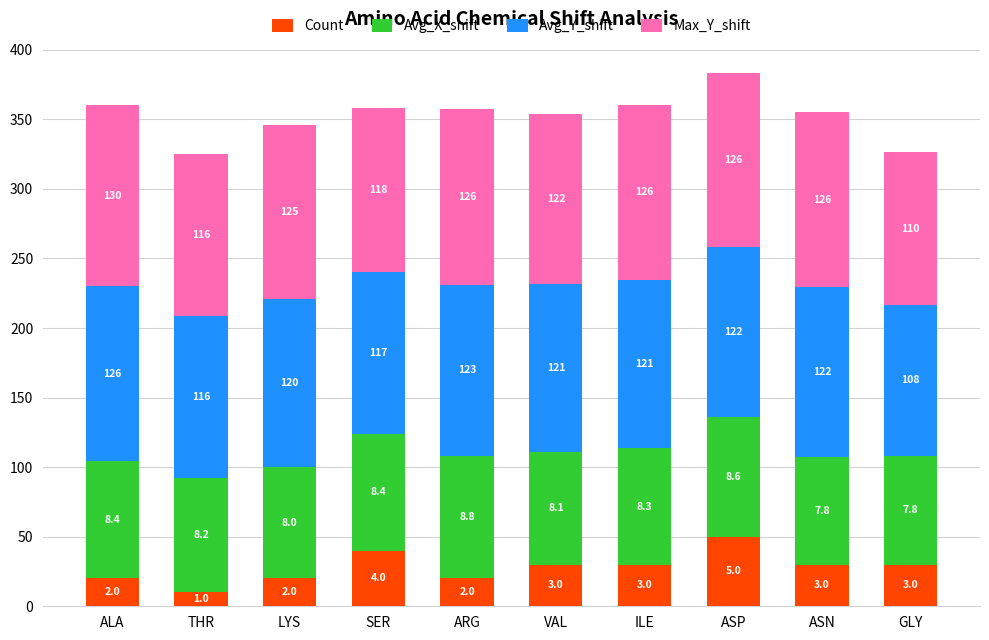

At which category is the sum across all series the highest?

ASP